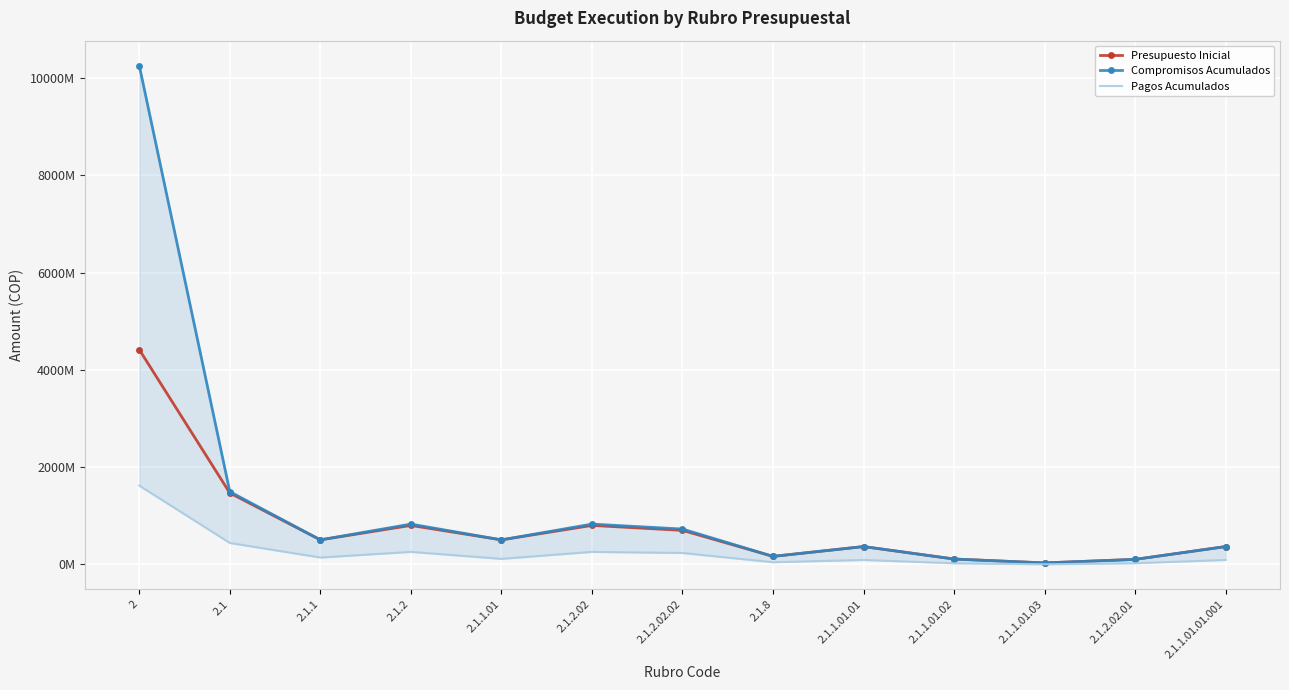

Is it true that Compromisos Acumulados equals 827036462.0 at 2.1.2.02?

True